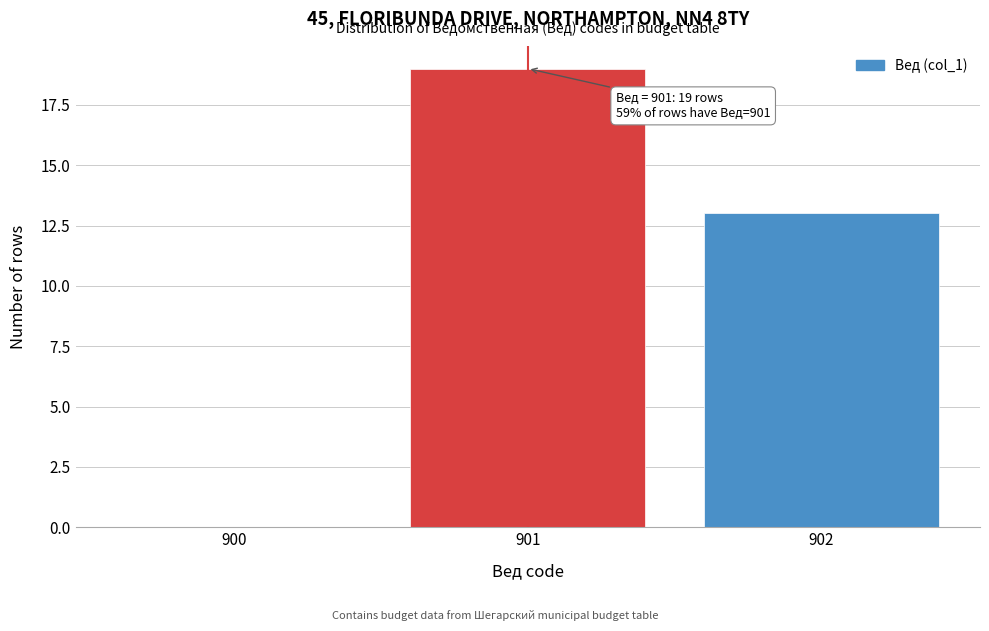

Reading right to left, list all the values displayed in this chart.

902=13	901=19	900=0